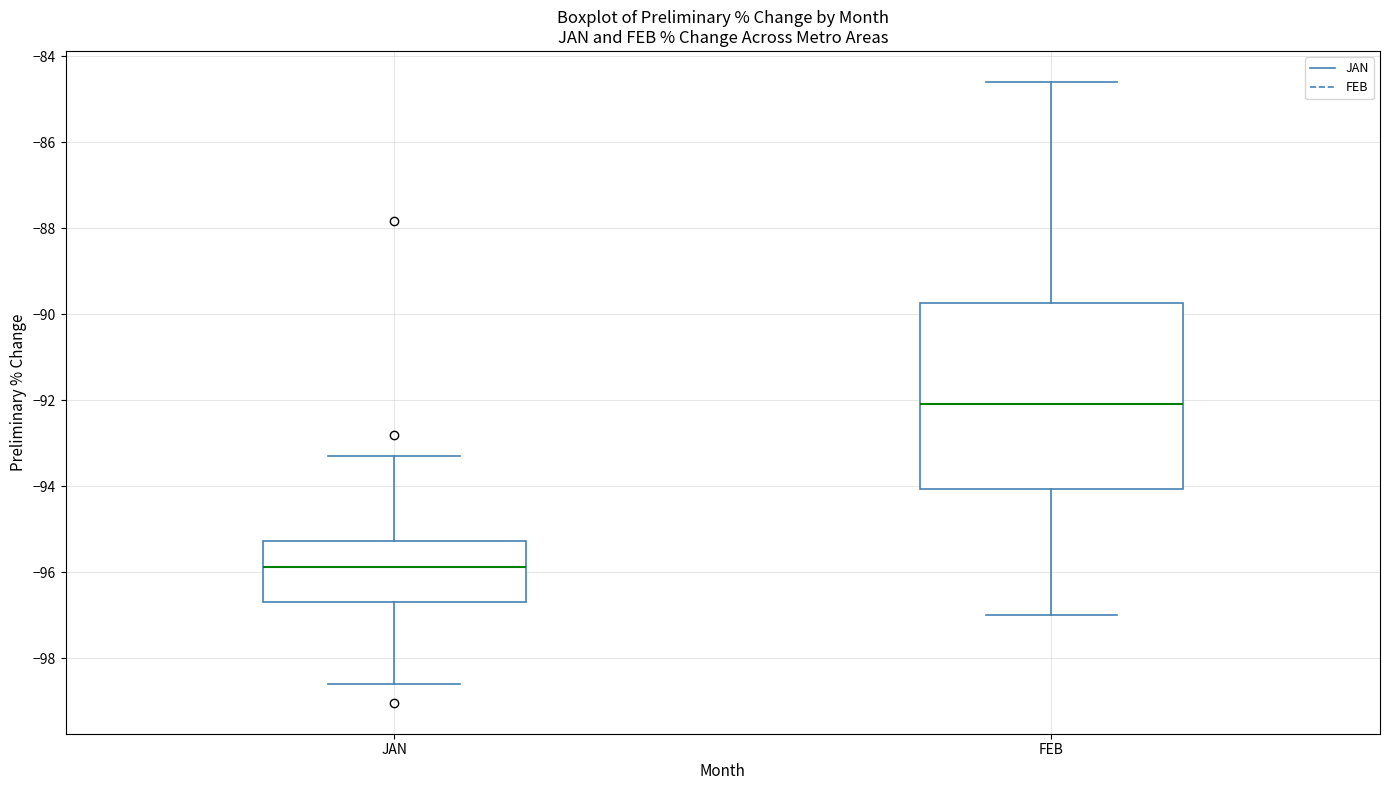

Reading left to right, transcribe this box plot: for each box, give where its median line is, the range the box spans, and where its two whiskers end, as read against the y-axis. The values are not printed on the chart, so give them approximately, as read against the axis.

JAN: median -95.8, box -96.6 to -95.2, whiskers -98.6 to -93.4
FEB: median -92.0, box -94.0 to -89.8, whiskers -97.0 to -84.6